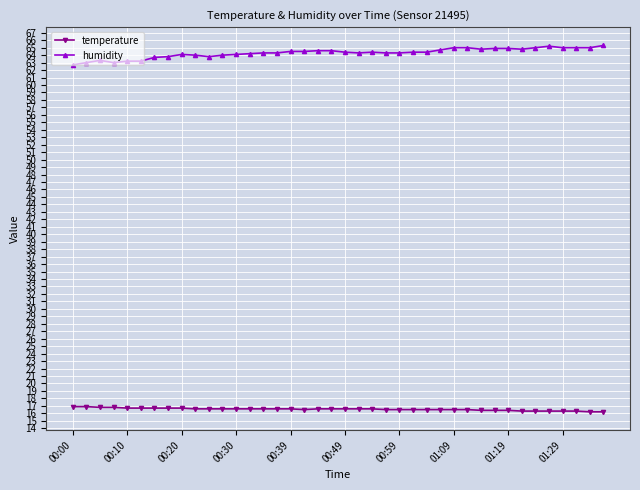

What is the difference between the maximum and minimum values in the humidity series?

2.6